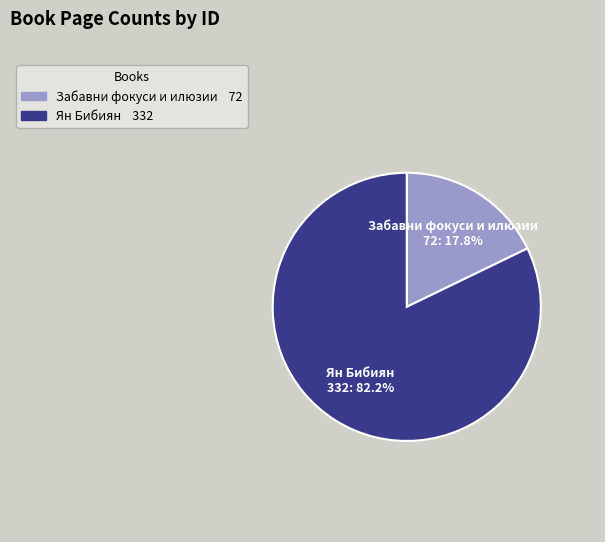

Which slice is the largest?

Ян Бибиян